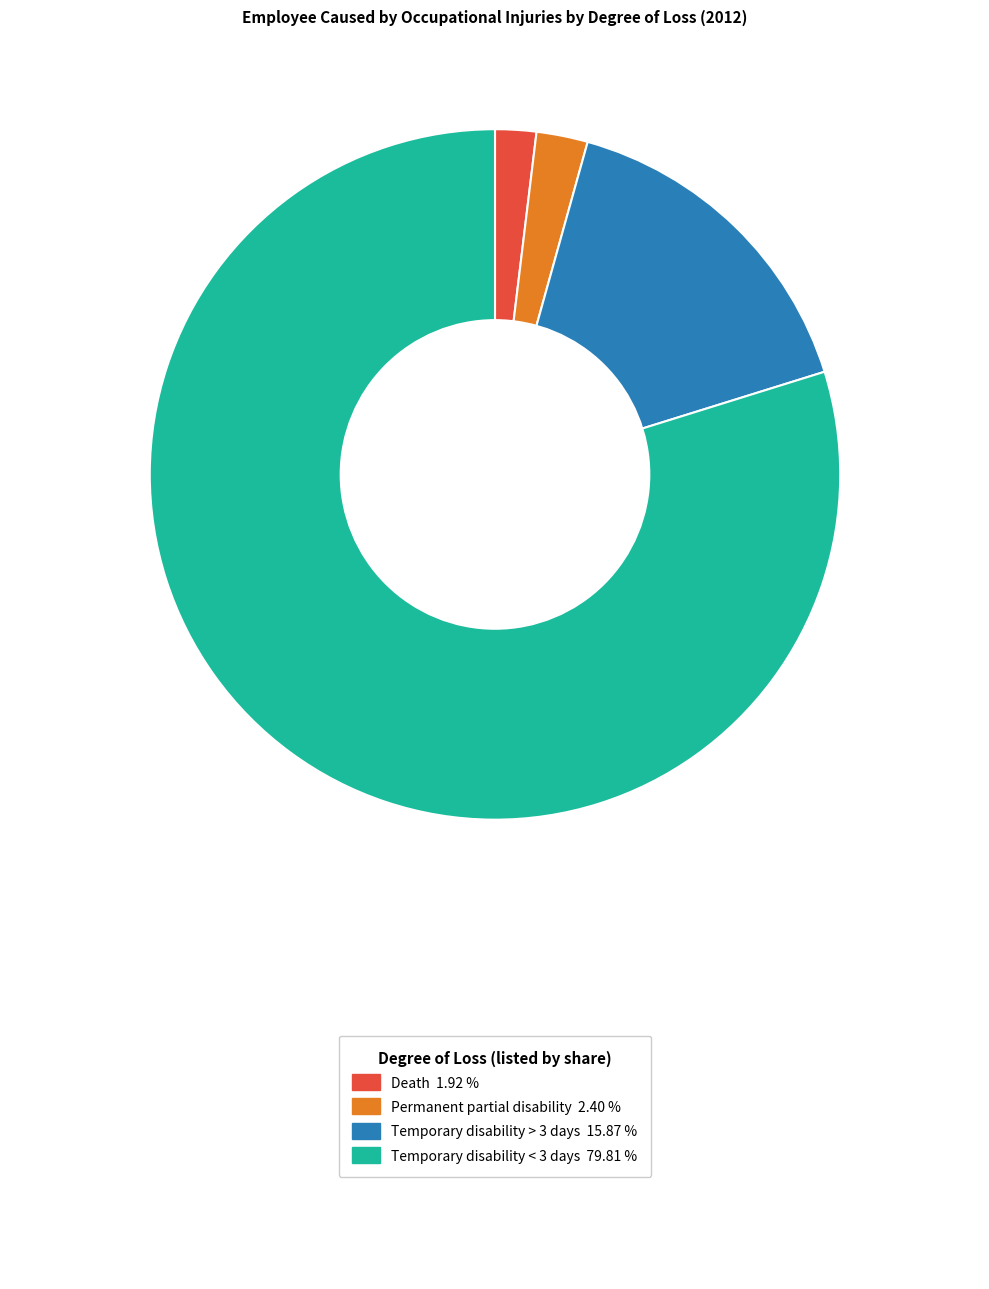

Does any single category account for the majority?

Yes